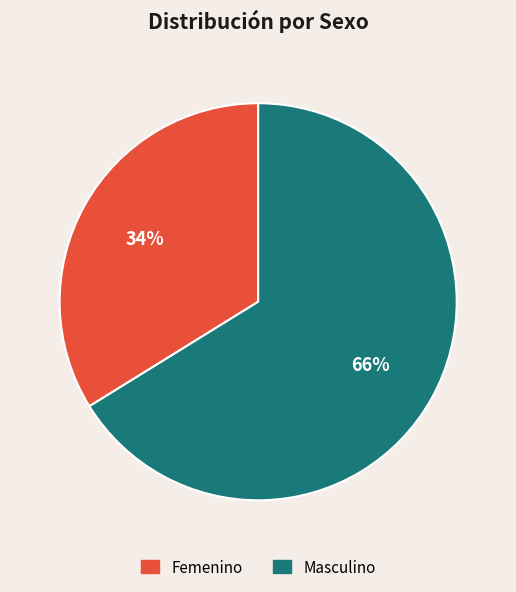

Which has a higher value, Femenino or Masculino?

Masculino